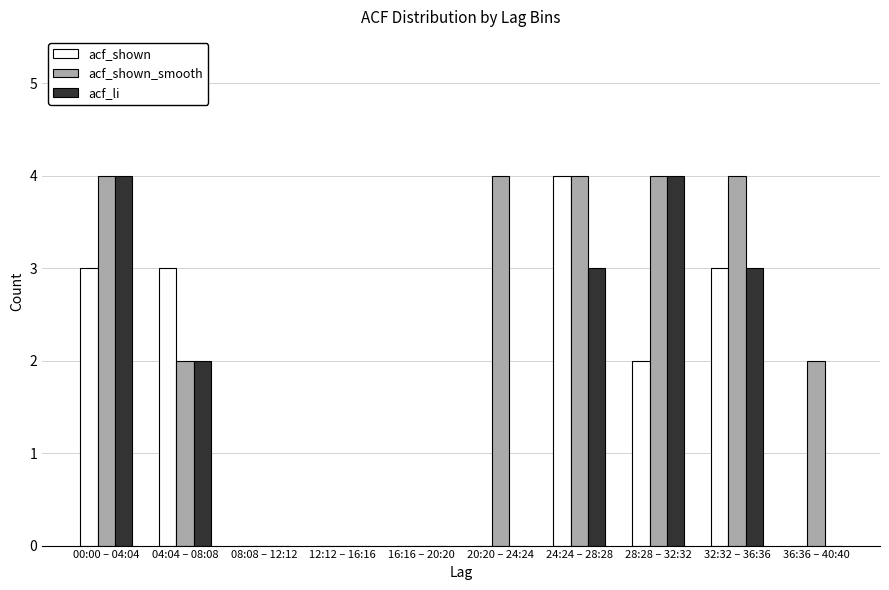

Reading right to left, transcribe all the data shown in this chart.

acf_shown: 36:36 – 40:40=0	32:32 – 36:36=3	28:28 – 32:32=2	24:24 – 28:28=4	20:20 – 24:24=0	16:16 – 20:20=0	12:12 – 16:16=0	08:08 – 12:12=0	04:04 – 08:08=3	00:00 – 04:04=3
acf_shown_smooth: 36:36 – 40:40=2	32:32 – 36:36=4	28:28 – 32:32=4	24:24 – 28:28=4	20:20 – 24:24=4	16:16 – 20:20=0	12:12 – 16:16=0	08:08 – 12:12=0	04:04 – 08:08=2	00:00 – 04:04=4
acf_li: 36:36 – 40:40=0	32:32 – 36:36=3	28:28 – 32:32=4	24:24 – 28:28=3	20:20 – 24:24=0	16:16 – 20:20=0	12:12 – 16:16=0	08:08 – 12:12=0	04:04 – 08:08=2	00:00 – 04:04=4